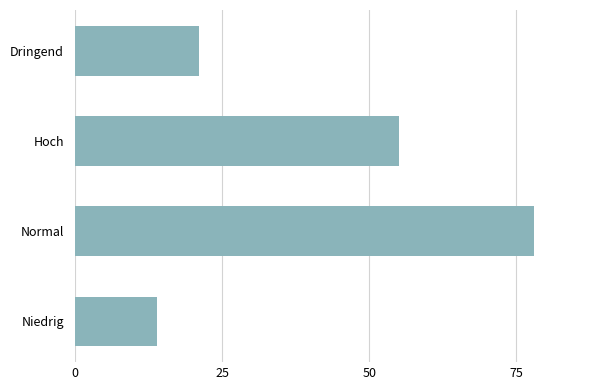

What is the minimum value shown in the chart?

14